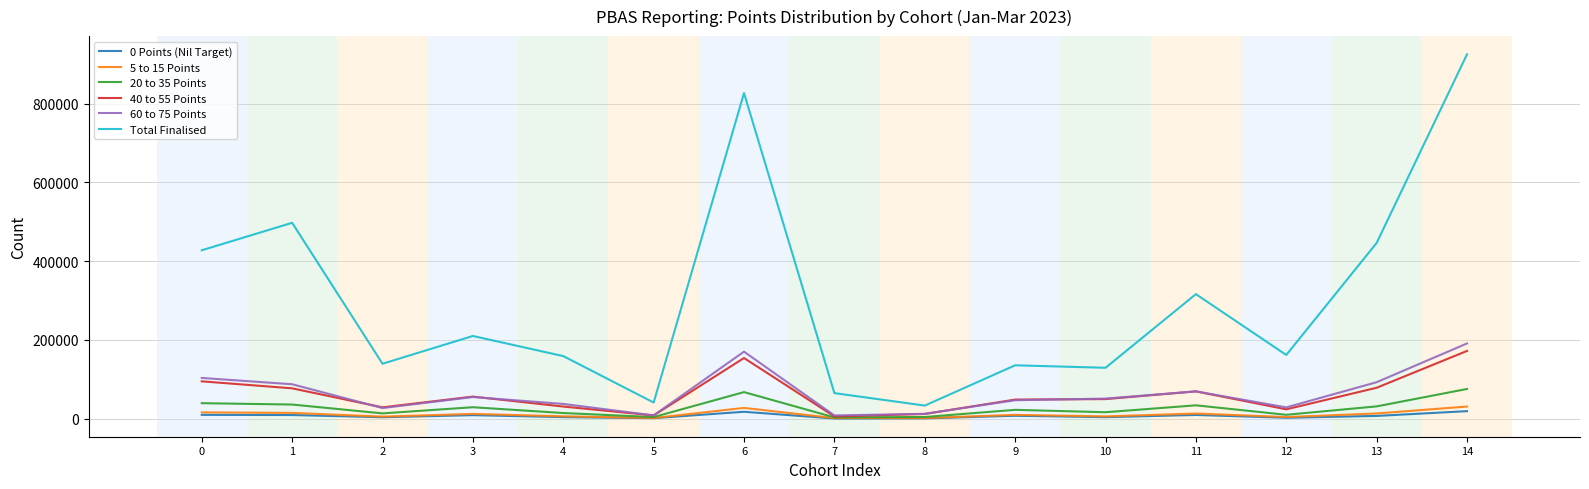

The value of 20 to 35 Points at 0 is 39515. True or false?

True